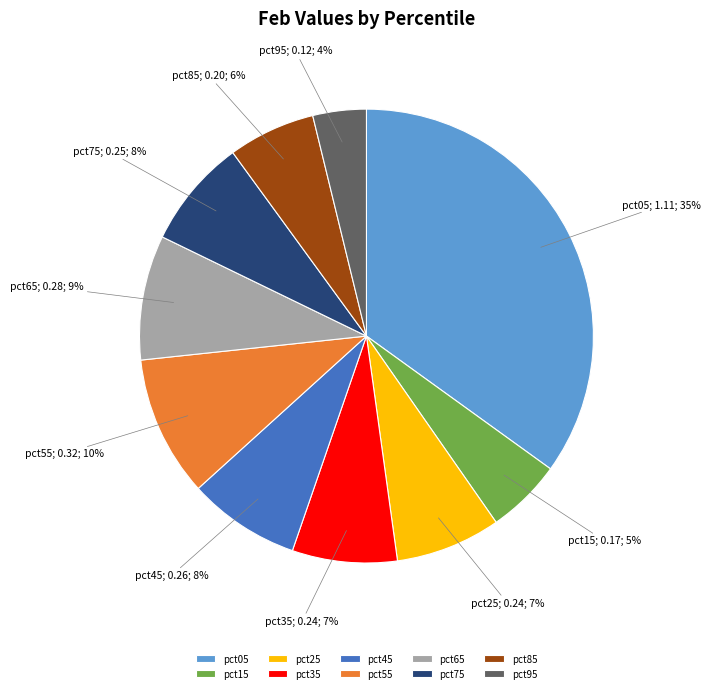

What percentage is the pct35 slice, to the nearest percent?

7%